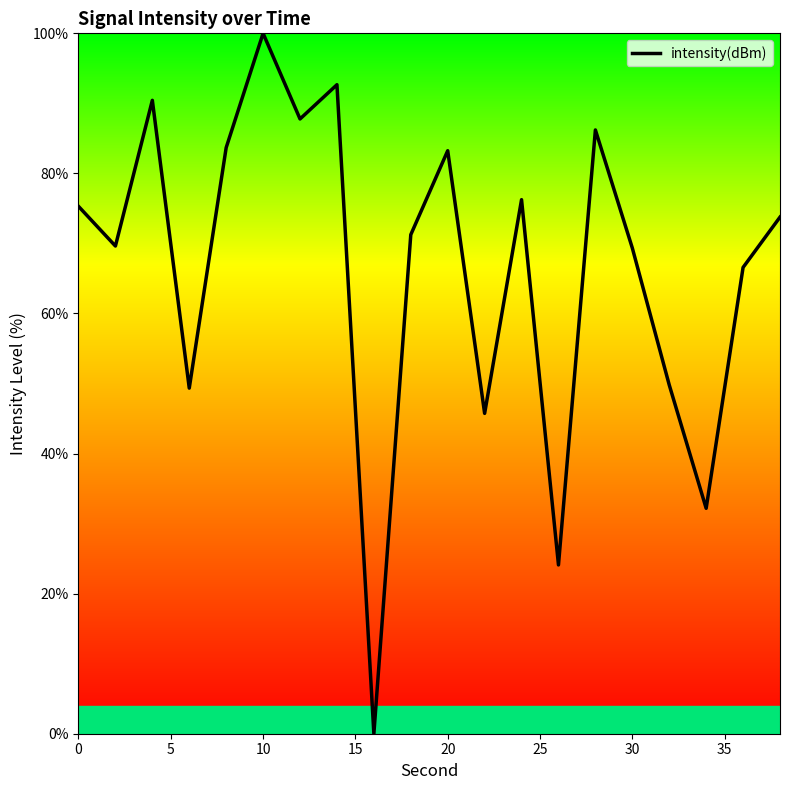

What is the maximum value shown in the chart?

100.0